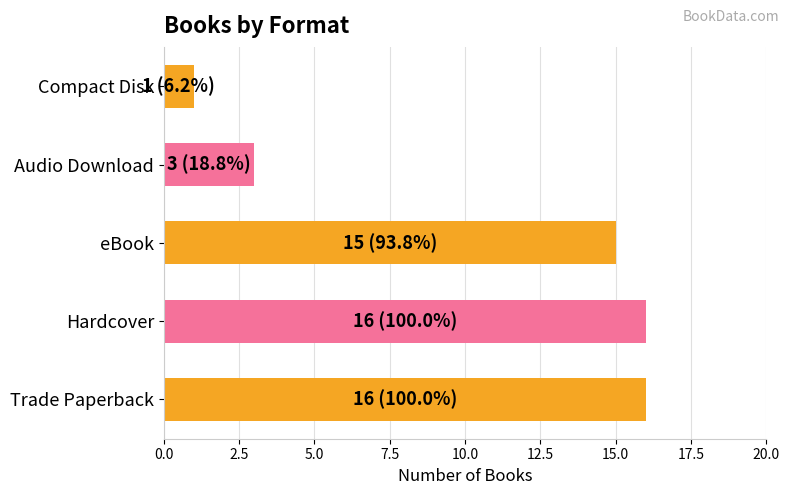

Which has a higher value, Trade Paperback or Compact Disk?

Trade Paperback